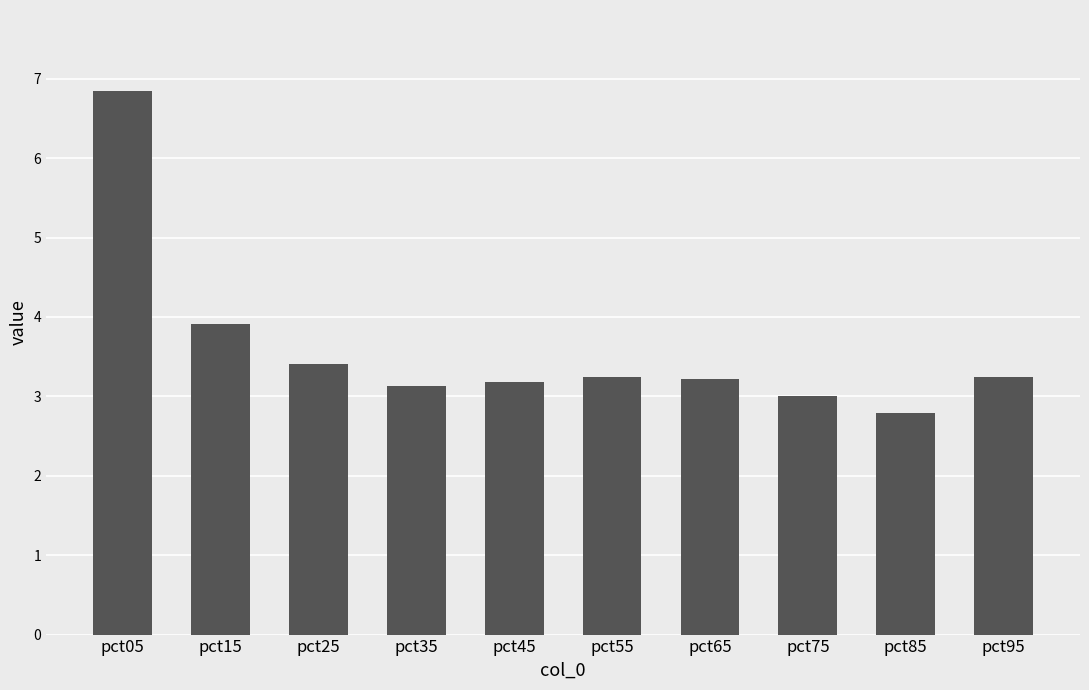

At which label is the value closest to 4?

pct15